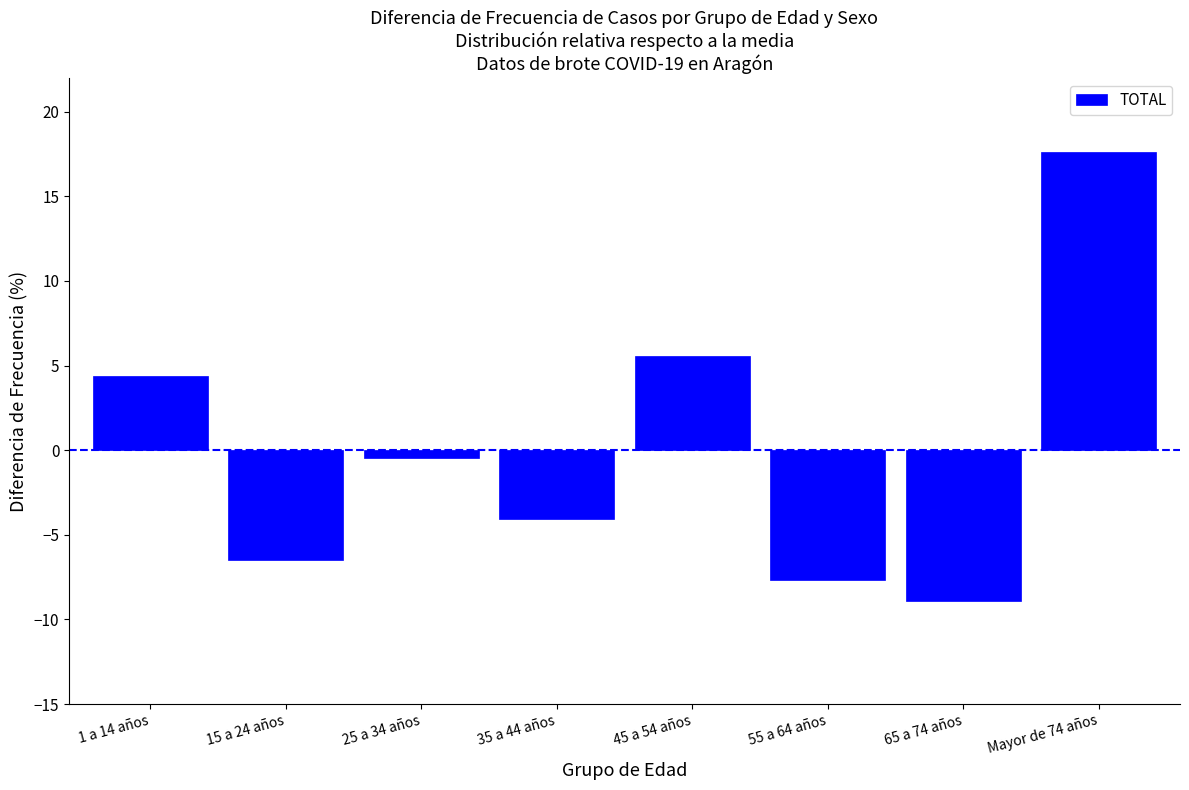

Reading left to right, what are all the values shown in this chart?

4.4	-6.5	-0.4	-4.1	5.6	-7.7	-8.9	17.6